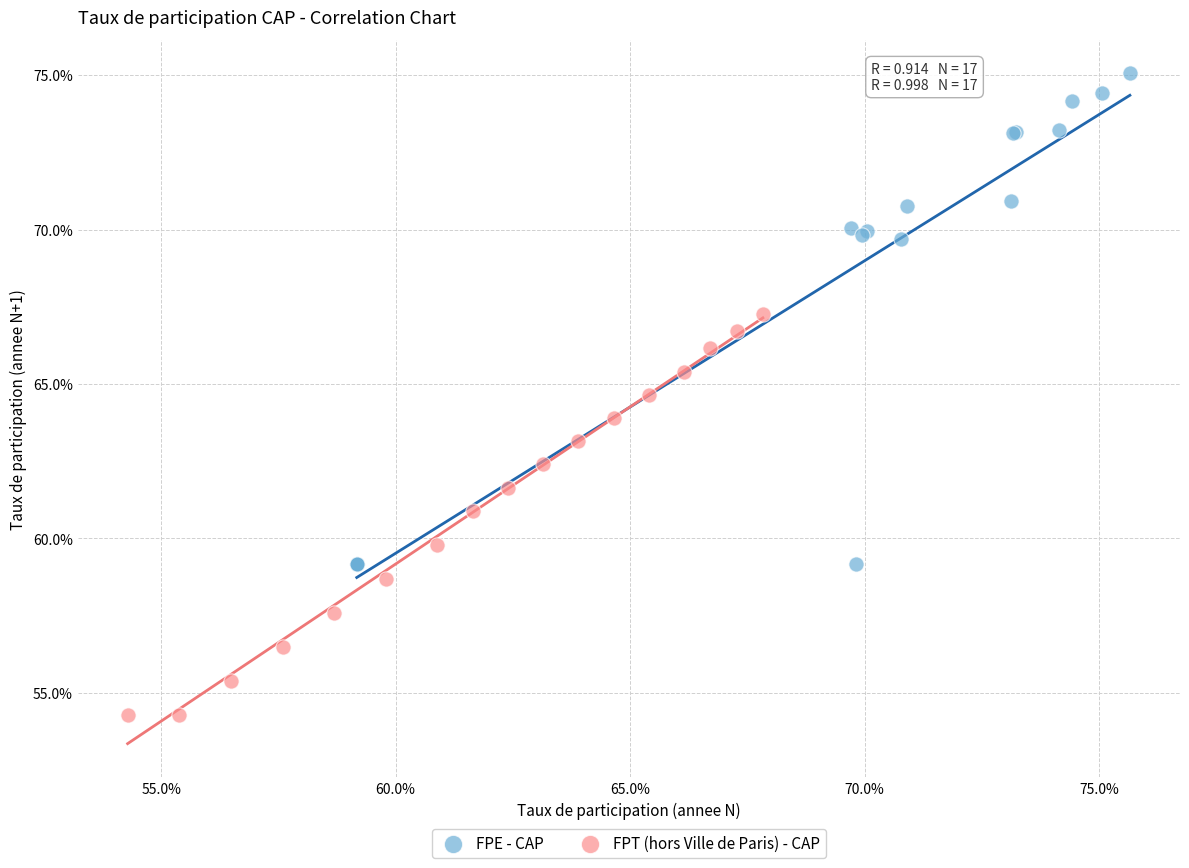

Which series reaches the maximum Y coordinate?

FPE - CAP